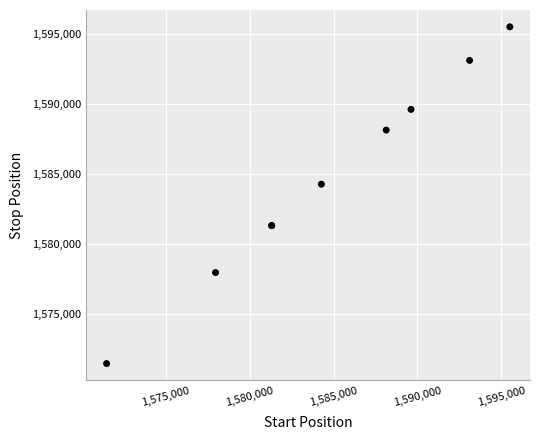

What Y value in the scatter plot is closest to 1583496?

1584281